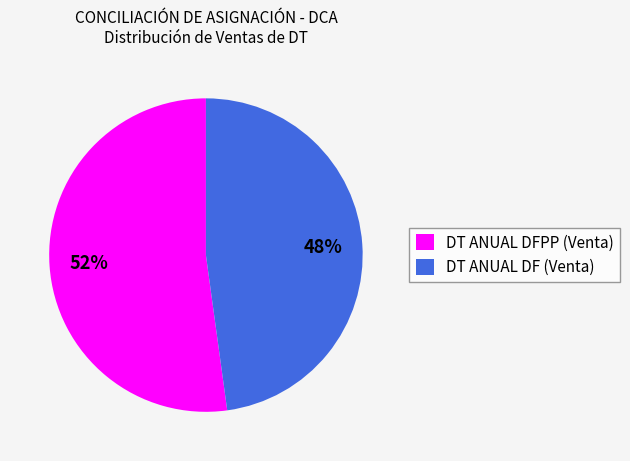

To the nearest percent, what is the difference between the DT ANUAL DFPP (Venta) and DT ANUAL DF (Venta) slice percentages?

4%